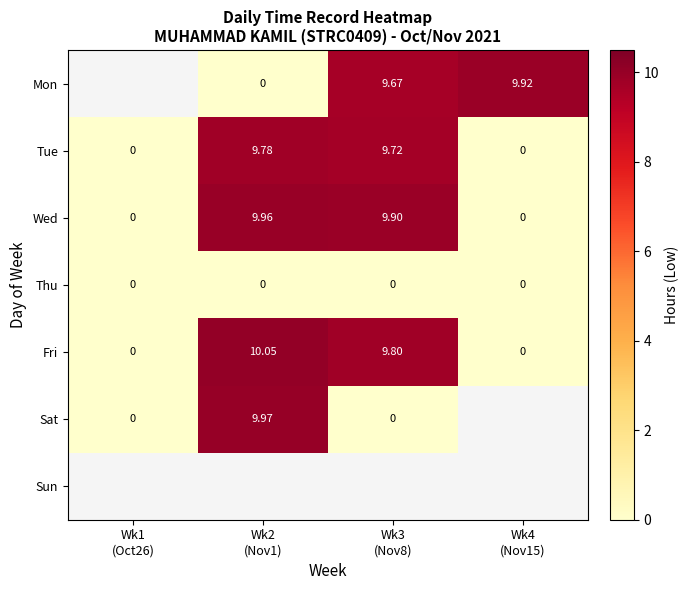

List the labels in order of Sat value, largest first.

Wk2 (Nov1), Wk3 (Nov8), Wk4 (Nov15), Wk1 (Oct26)